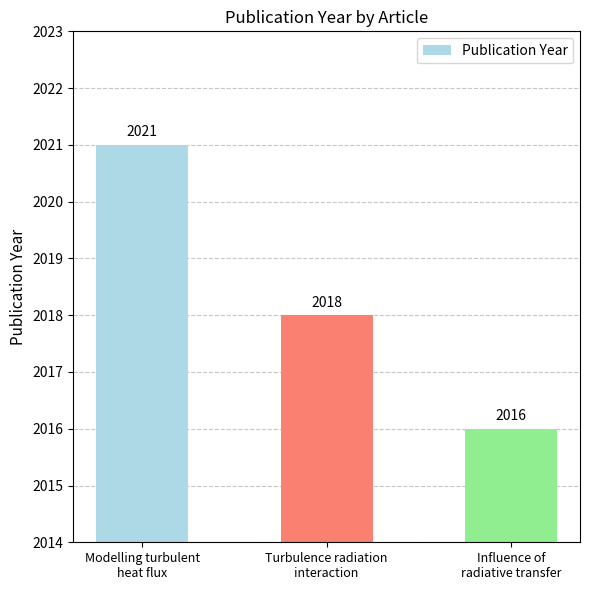

Reading left to right, what are all the values shown in this chart?

2021	2018	2016